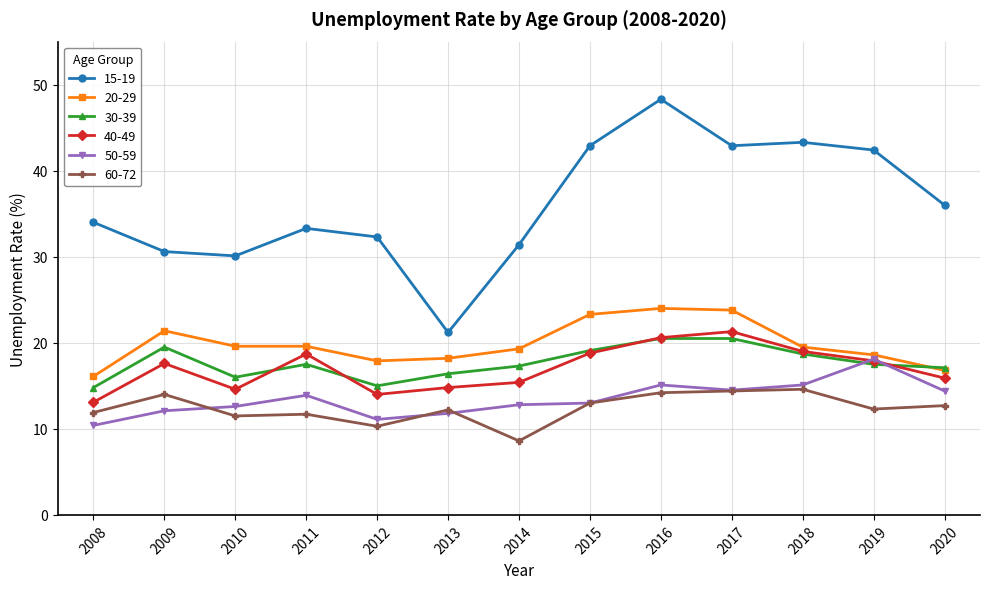

Is it true that 40-49 equals 17.6 at 2009?

True